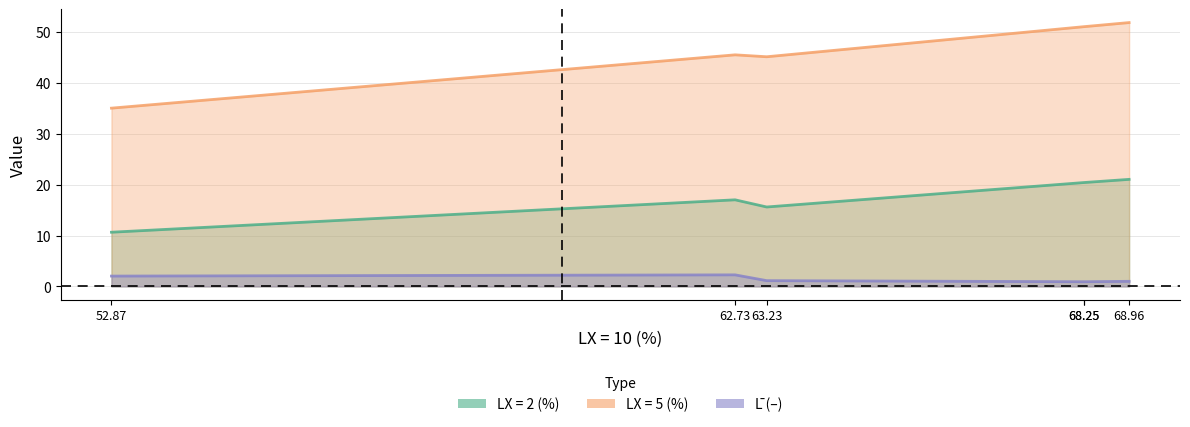

True or false: LX = 2 (%) and L̄ (–) cross at least once.

False